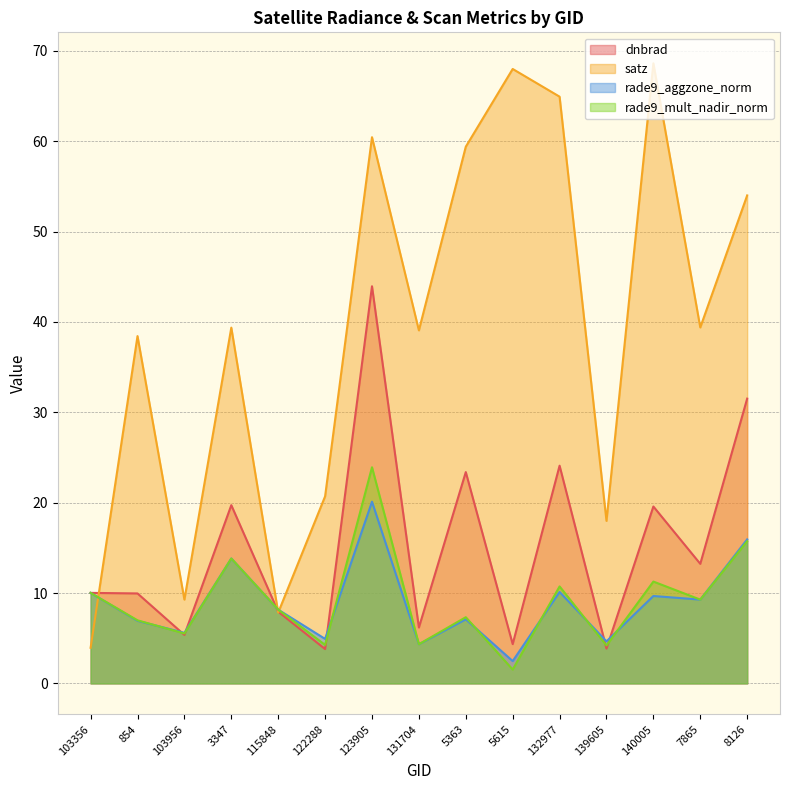

Which has a higher value, 140005 or 5363?

5363